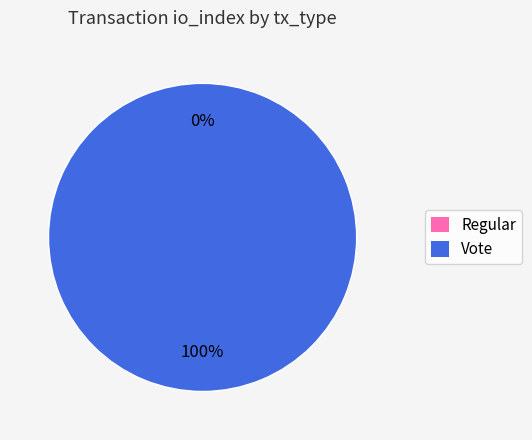

To the nearest percent, what percentage of the pie is Vote?

100%